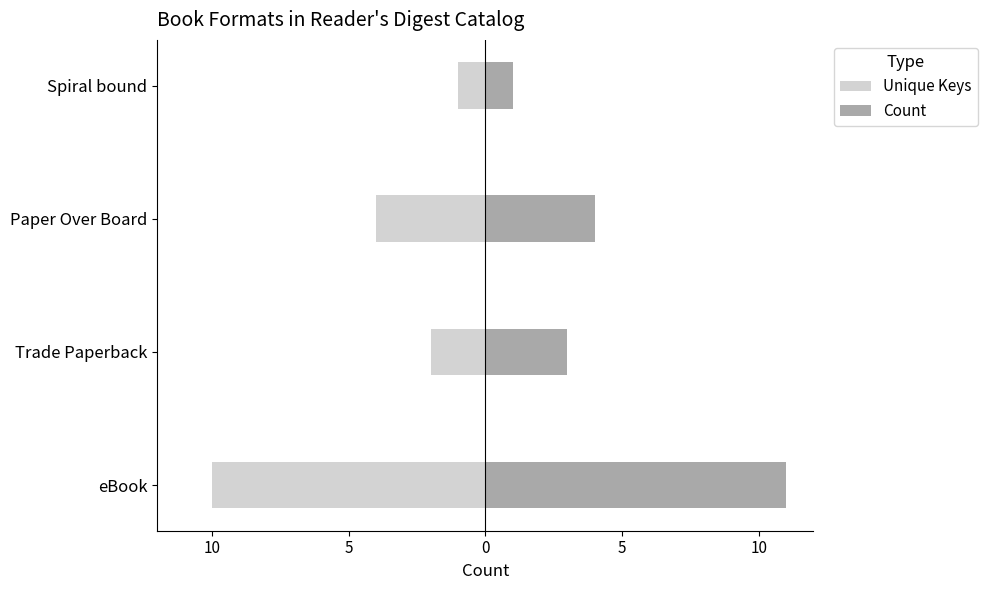

What is the lowest value of the Unique Keys series?

-10